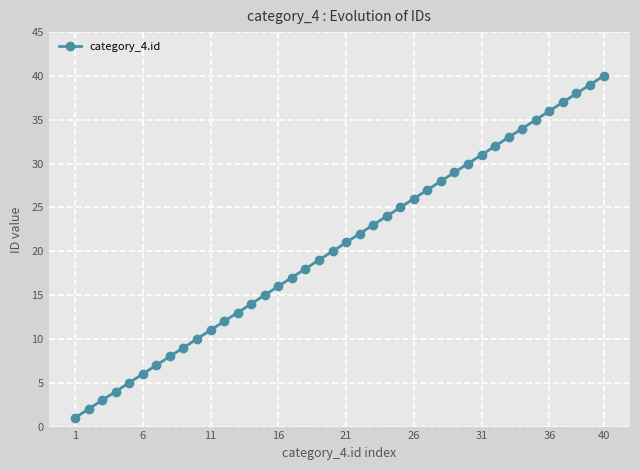

What is the maximum value shown in the chart?

40